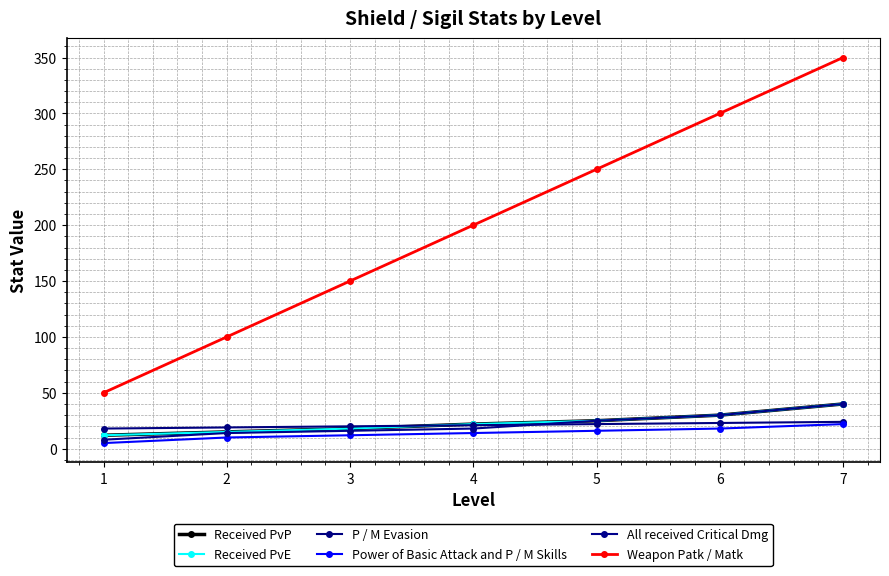

Reading right to left, extract all data points from this chart.

Received PvP: 40	30	25	22	18	15	12
Received PvE: 40	30	25	22	18	15	12
P / M Evasion: 24	23	22	21	20	19	18
Power of Basic Attack and P / M Skills: 22	18	16	14	12	10	5
All received Critical Dmg: 40	30	25	18	16	14	8
Weapon Patk / Matk: 350	300	250	200	150	100	50